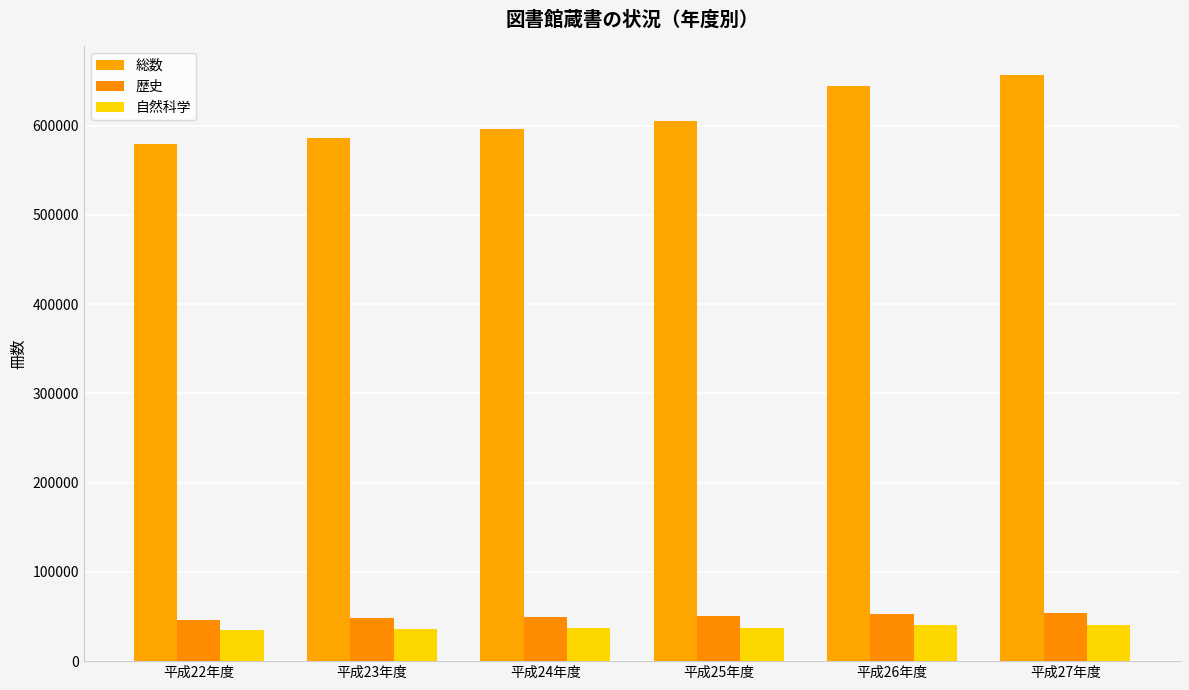

What is the total value across all series at 平成23年度?

670482